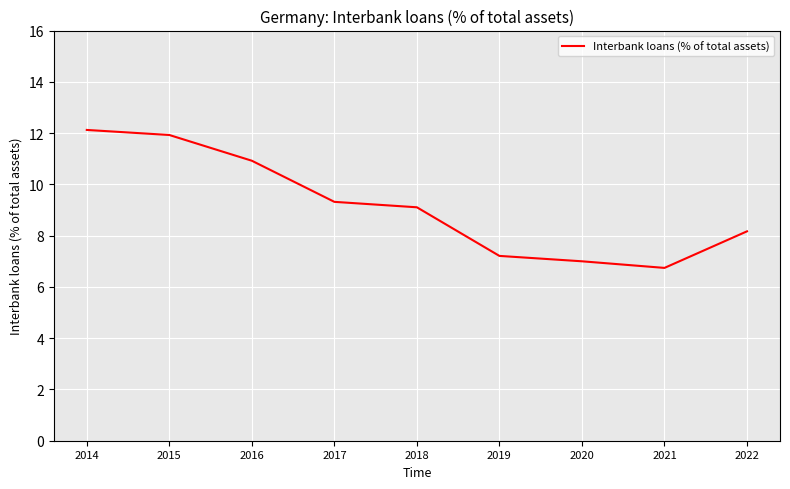

The chart shows a value of 9.5 at 2020. True or false?

False